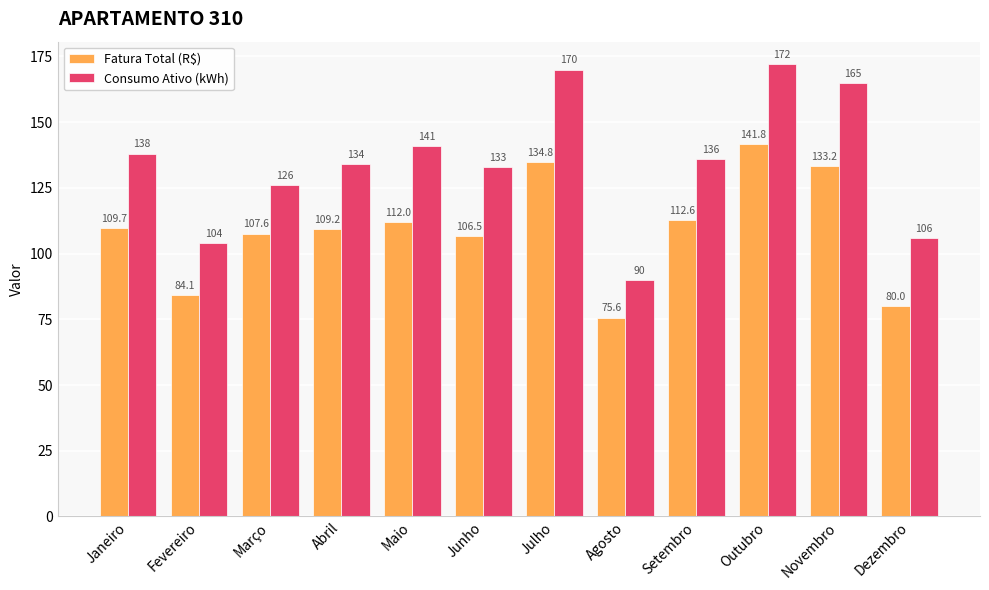

What is the value of the Fatura Total (R$) bar at the 10th from the left?

141.8